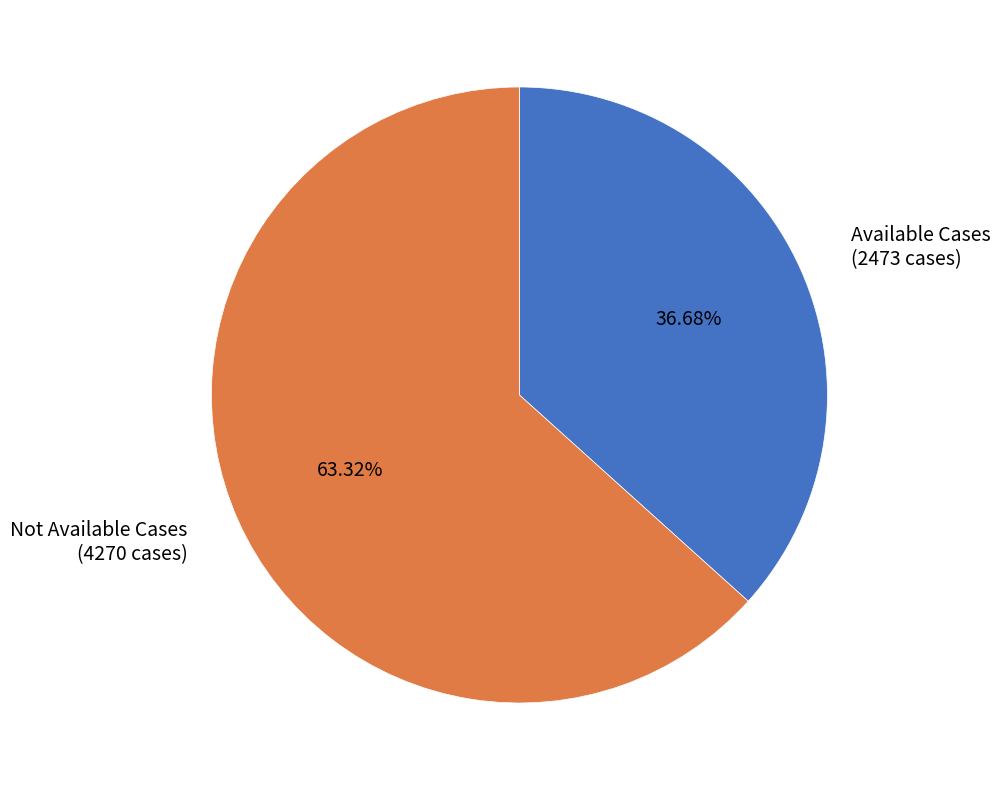

Do Not Available Cases (4270 cases) and Available Cases (2473 cases) together represent more than half of the pie?

Yes